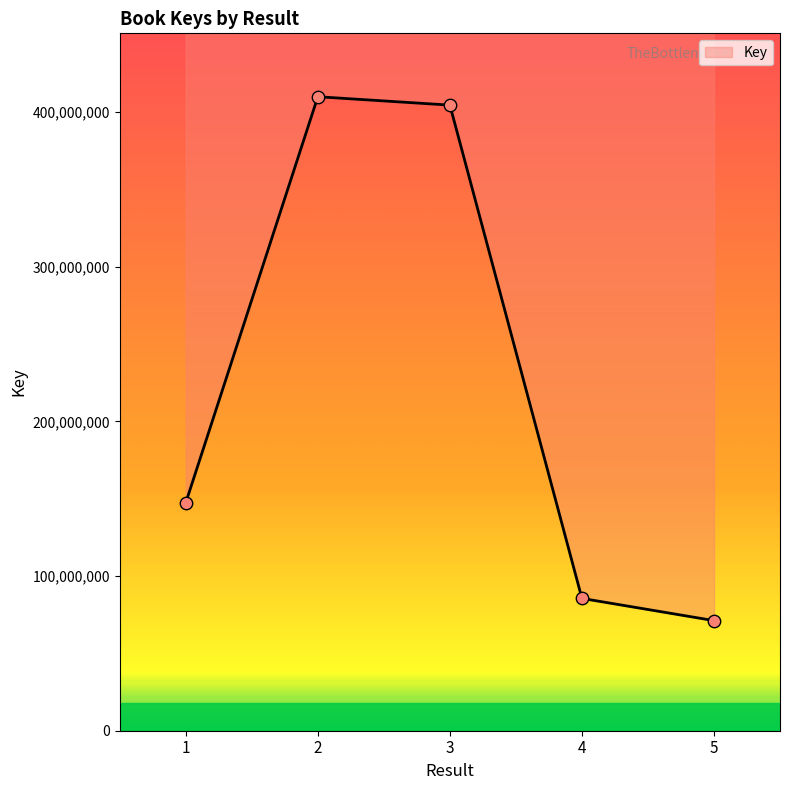

What is the change in value from 2 to 3?

-5422487